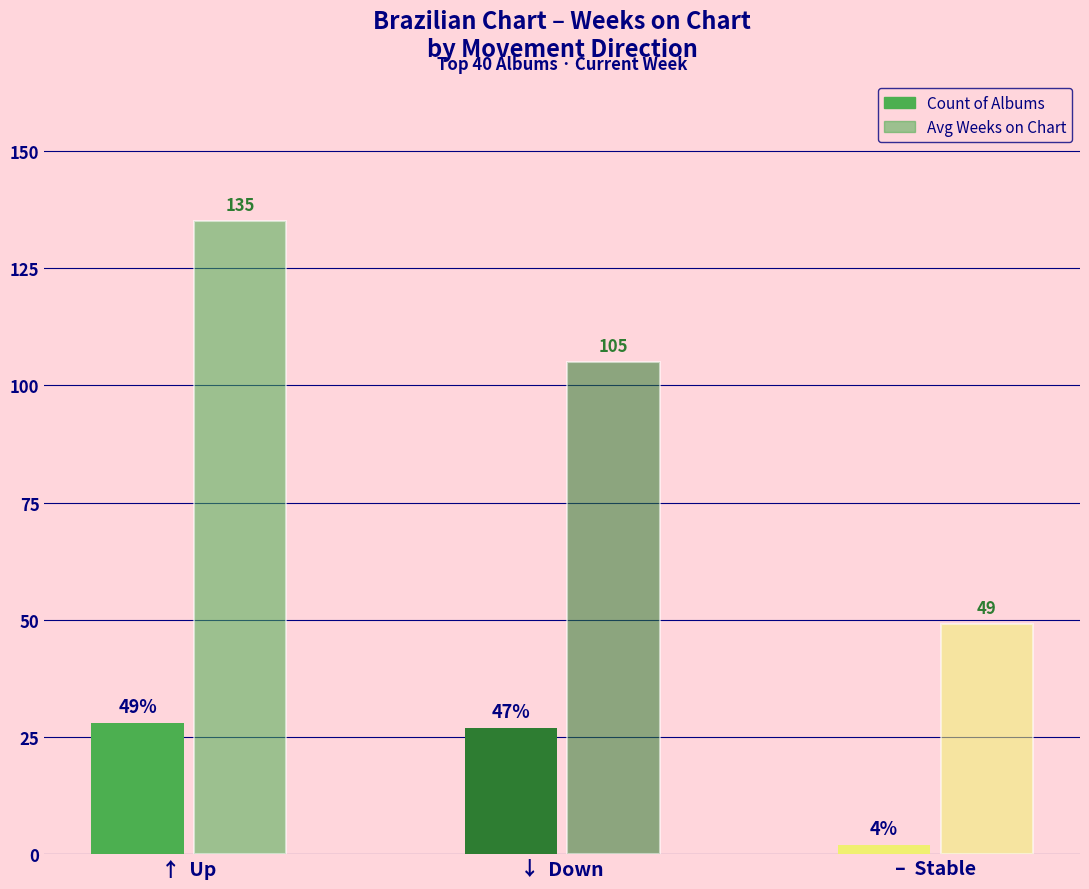

At how many categories does at least one series exceed 126?

1